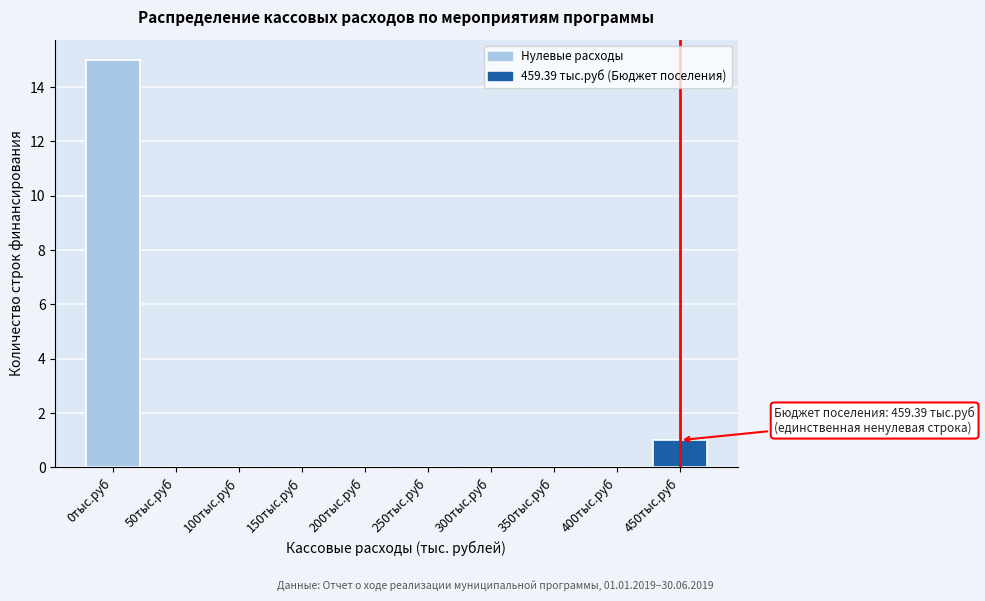

Reading left to right, what are all the values shown in this chart?

0тыс.руб=15	50тыс.руб=0	100тыс.руб=0	150тыс.руб=0	200тыс.руб=0	250тыс.руб=0	300тыс.руб=0	350тыс.руб=0	400тыс.руб=0	450тыс.руб=1